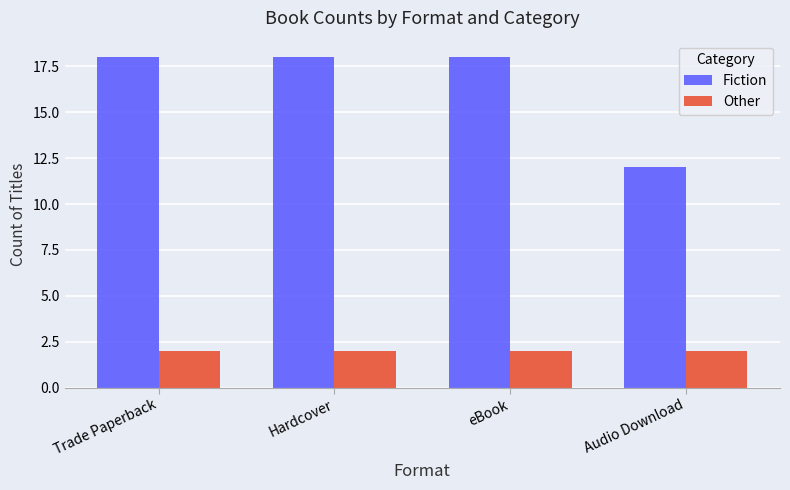

What is the minimum value shown in the chart?

2